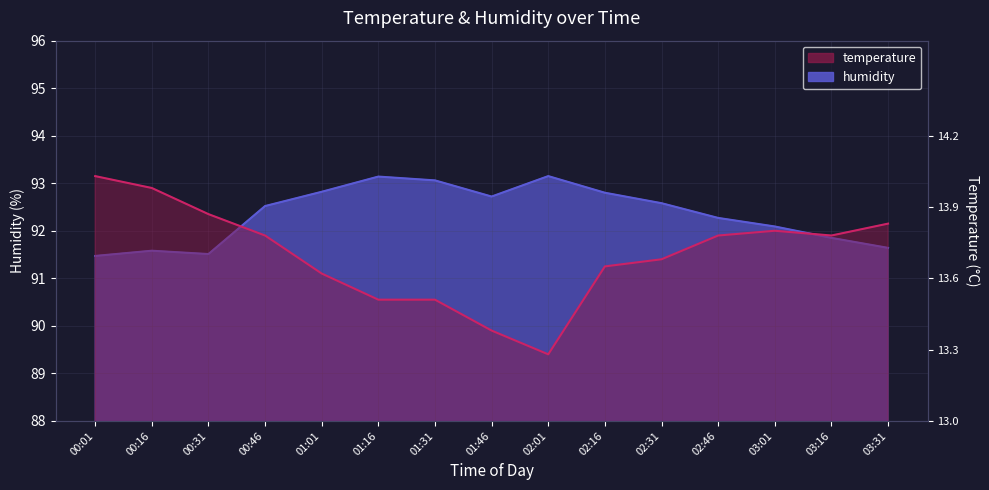

At which label is temperature closest to 91?

01:01